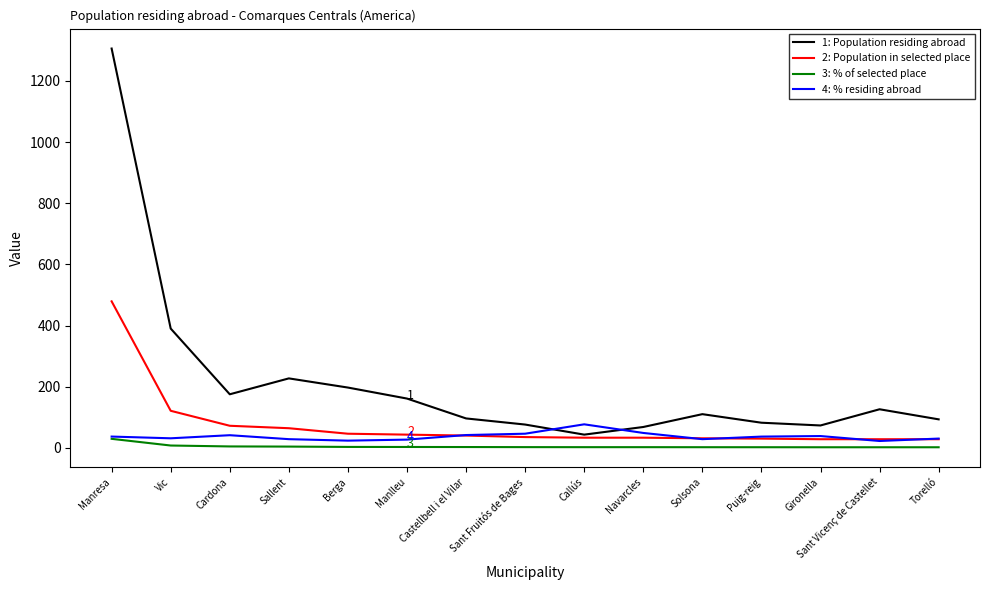

True or false: 3: % of selected place and 1: Population residing abroad cross at least once.

False